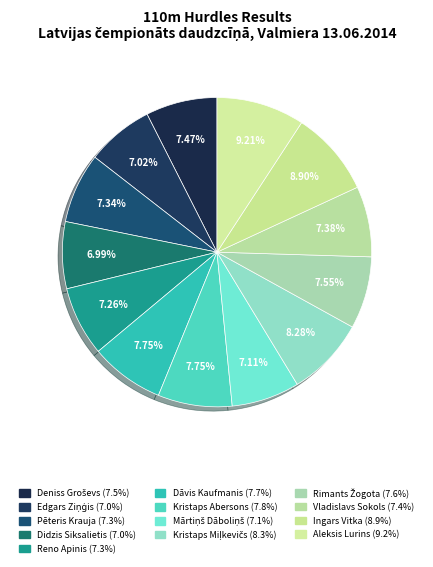

How many segments does this pie chart have?

13